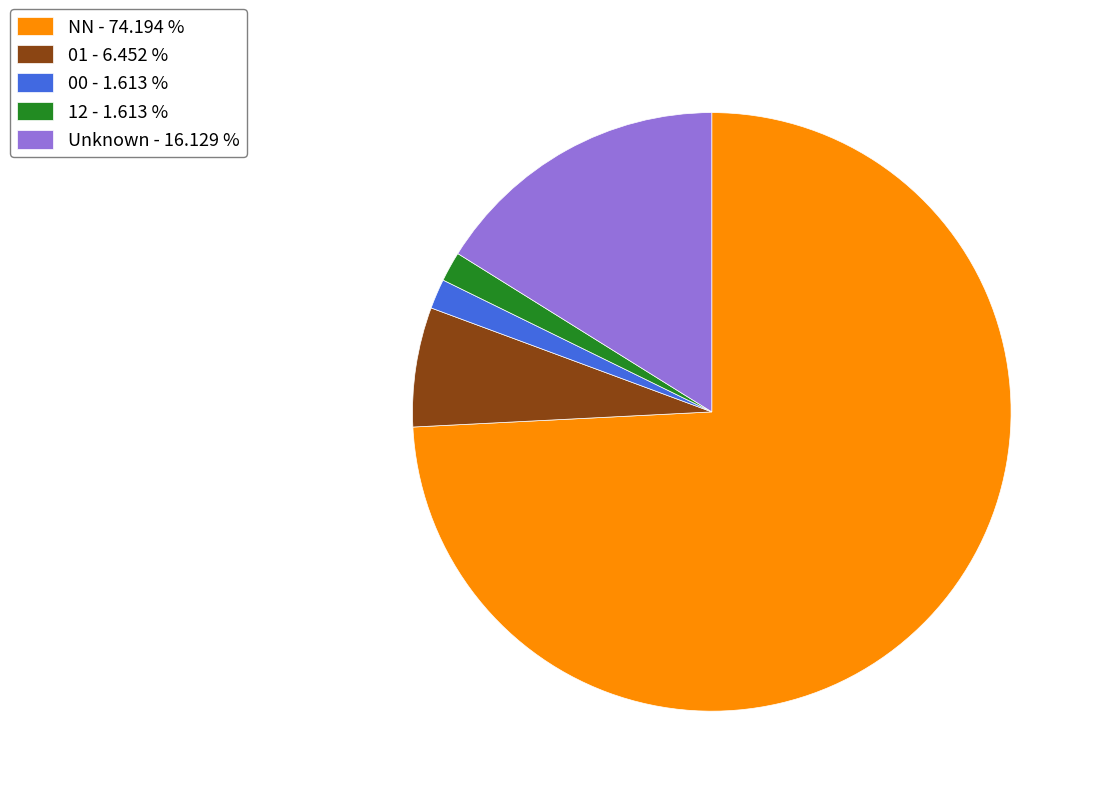

Between 12 - 1.613 % and Unknown - 16.129 %, which is larger?

Unknown - 16.129 %